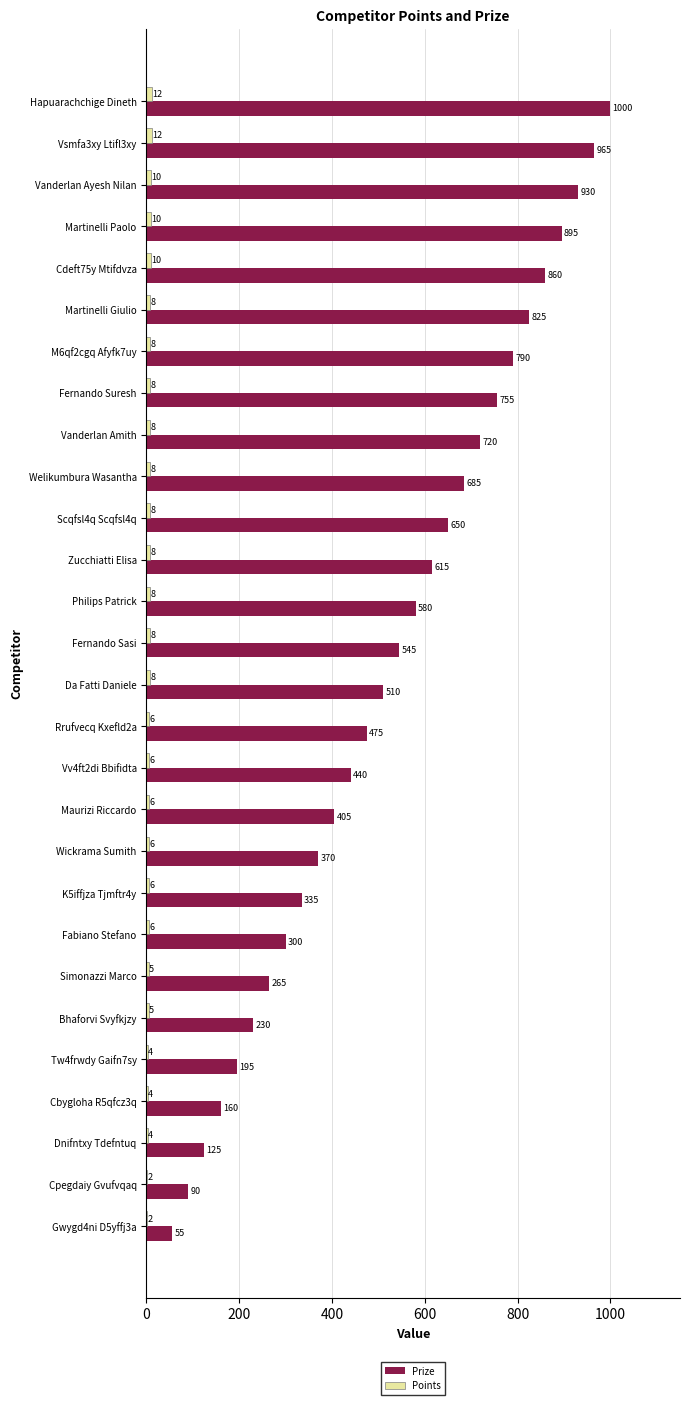

What is the sum of all Points values?

196